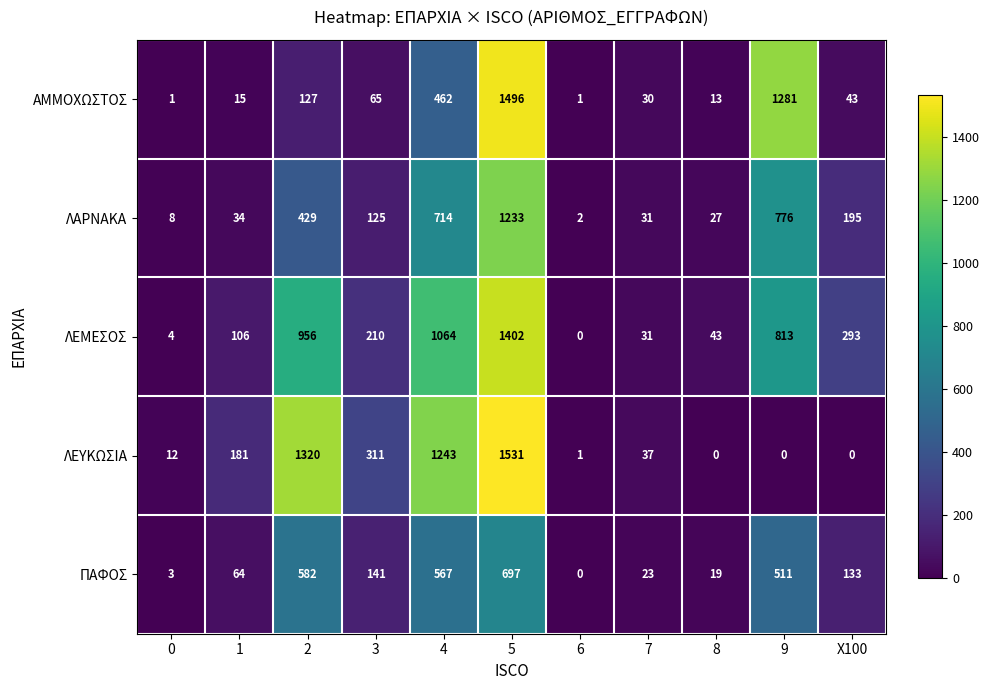

What is the approximate value of ΠΑΦΟΣ at 9, to the nearest 50?

500